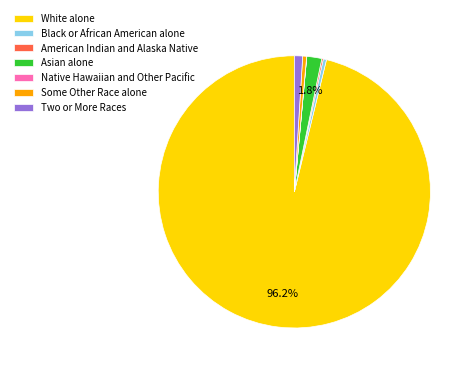

Is the sum of White alone and Asian alone greater than half?

Yes